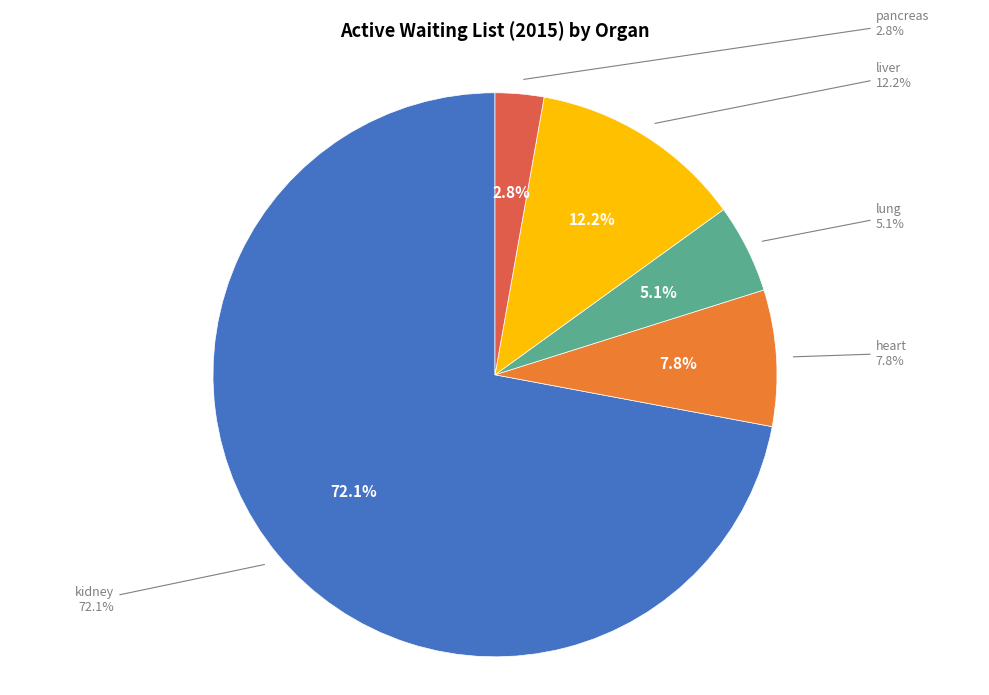

What percentage is the liver slice, to the nearest percent?

12%